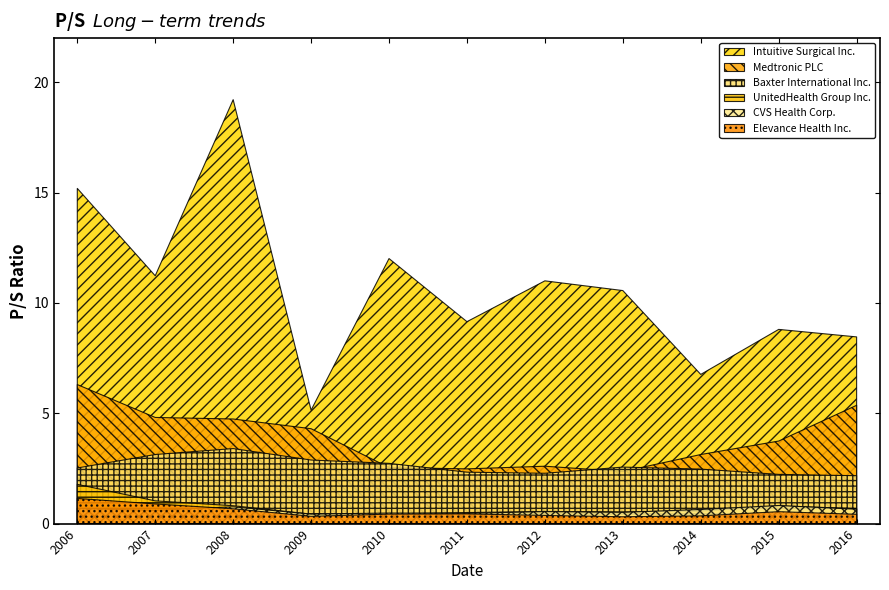

What is the difference between the maximum and minimum values in the Elevance Health Inc. series?

0.8